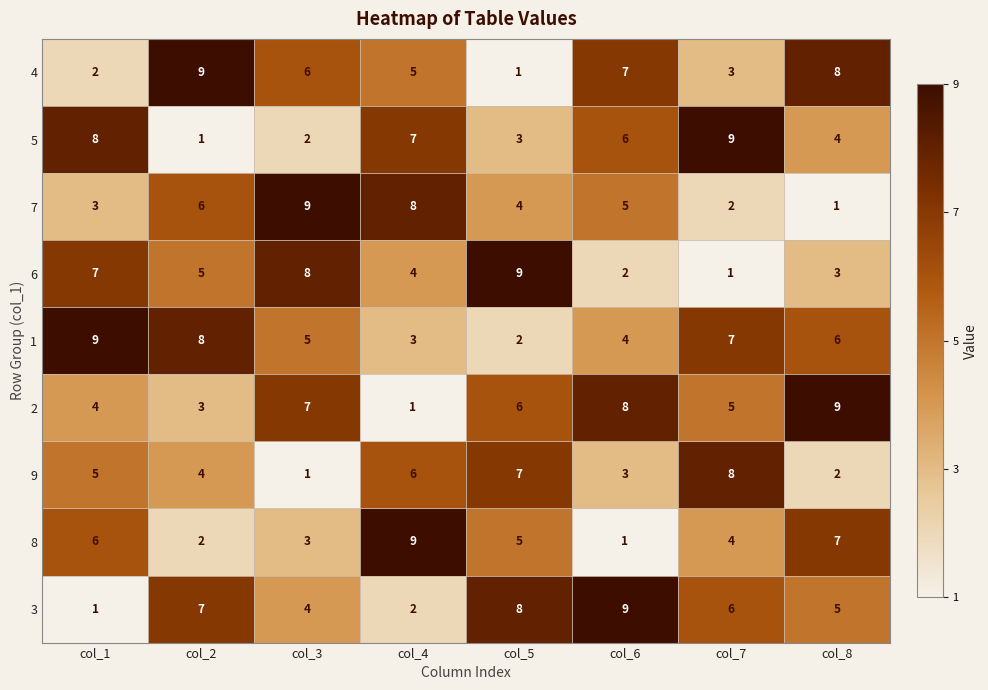

Which series has the largest total across all categories?

1